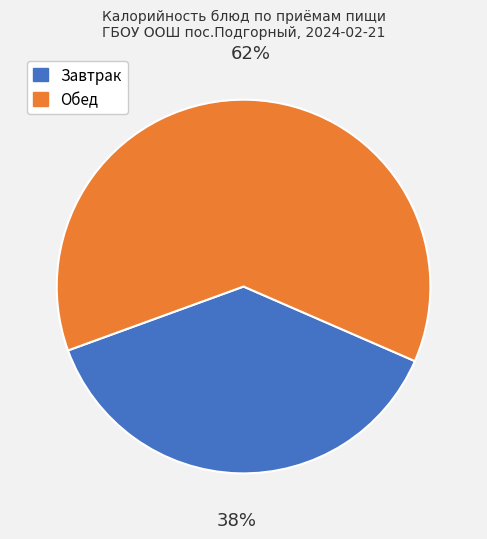

Does any single category account for the majority?

Yes